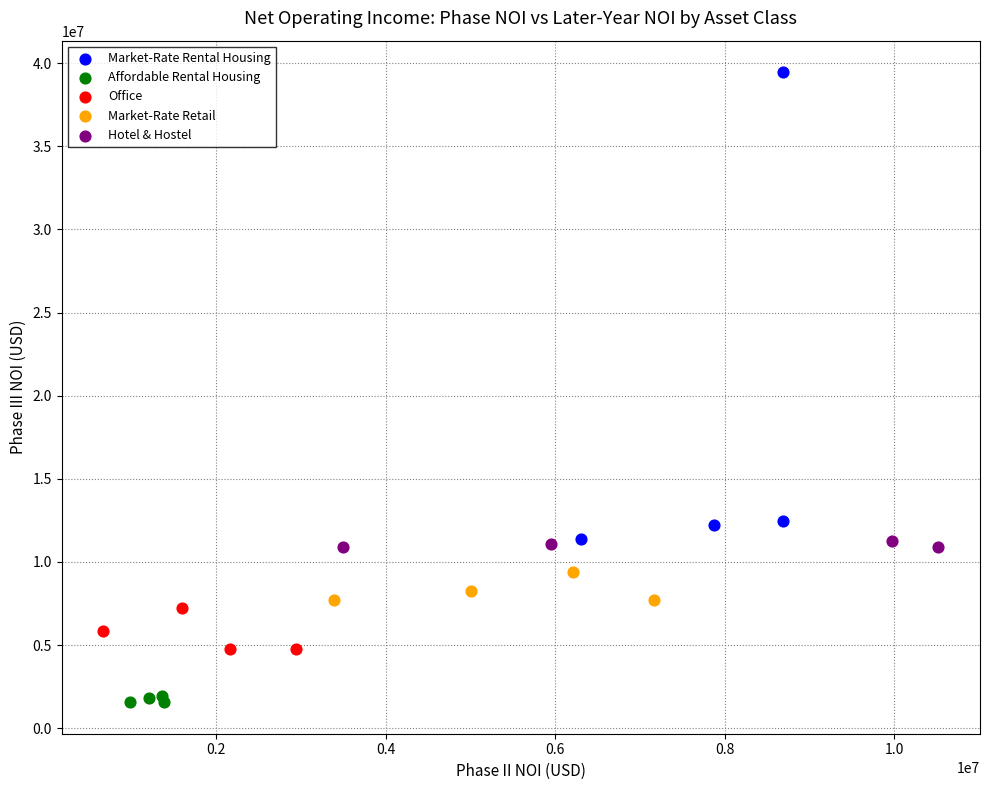

Which series reaches the maximum Y coordinate?

Market-Rate Rental Housing